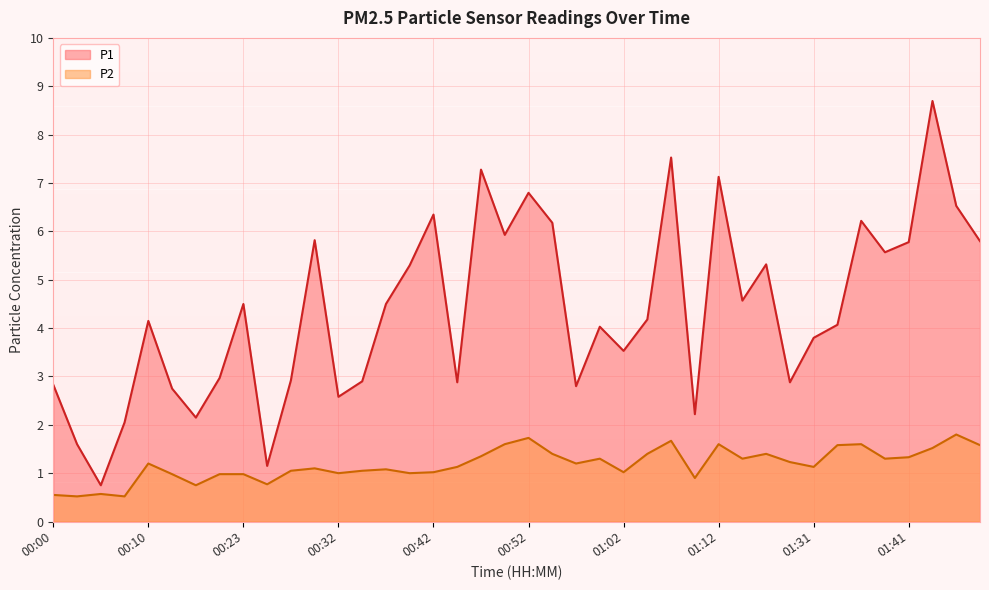

Reading left to right, what are all the values shown in this chart?

P1: 2.8	1.6	0.8	2.0	4.2	2.8	2.1	3.0	4.5	1.1	2.9	5.8	2.6	2.9	4.5	5.3	6.3	2.9	7.3	5.9	6.8	6.2	2.8	4.0	3.5	4.2	7.5	2.2	7.1	4.6	5.3	2.9	3.8	4.1	6.2	5.6	5.8	8.7	6.5	5.8
P2: 0.6	0.5	0.6	0.5	1.2	1.0	0.8	1.0	1.0	0.8	1.1	1.1	1.0	1.1	1.1	1.0	1.0	1.1	1.4	1.6	1.7	1.4	1.2	1.3	1.0	1.4	1.7	0.9	1.6	1.3	1.4	1.2	1.1	1.6	1.6	1.3	1.3	1.5	1.8	1.6